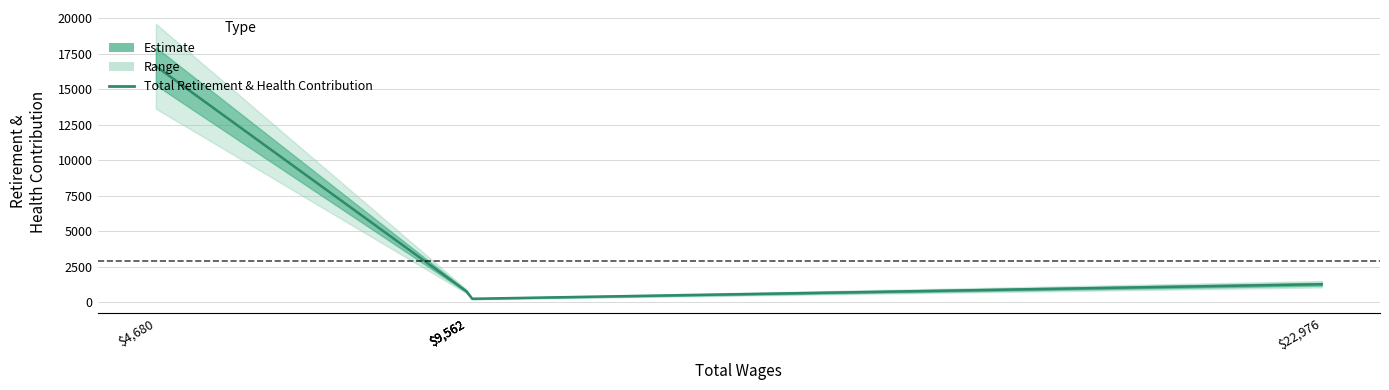

True or false: the data shows 228 at 9562.0.

True